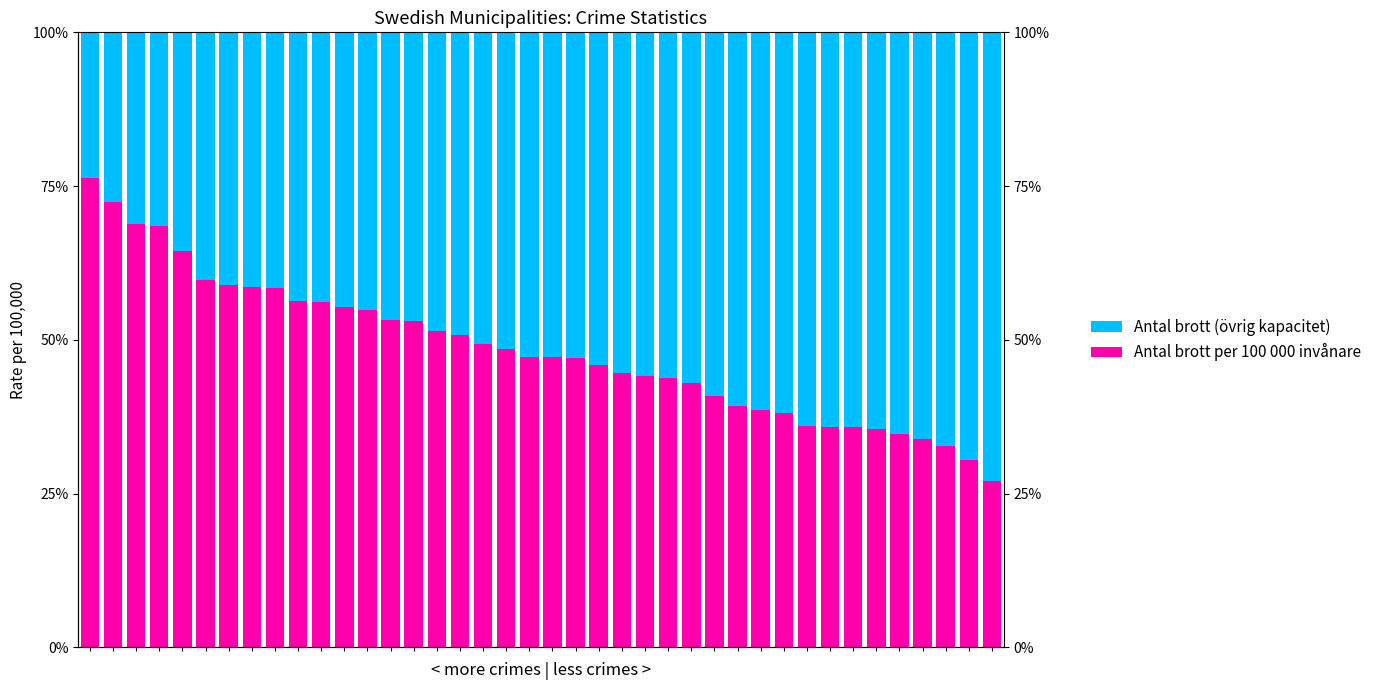

How many bars are there in total?

80